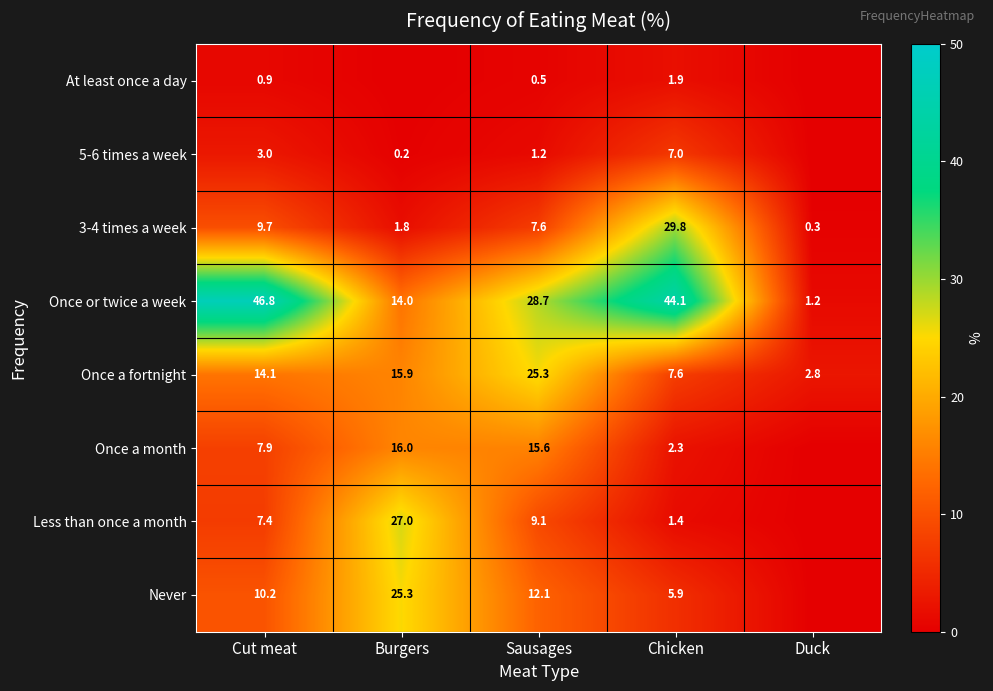

At which label does 3-4 times a week first exceed 7?

Cut meat